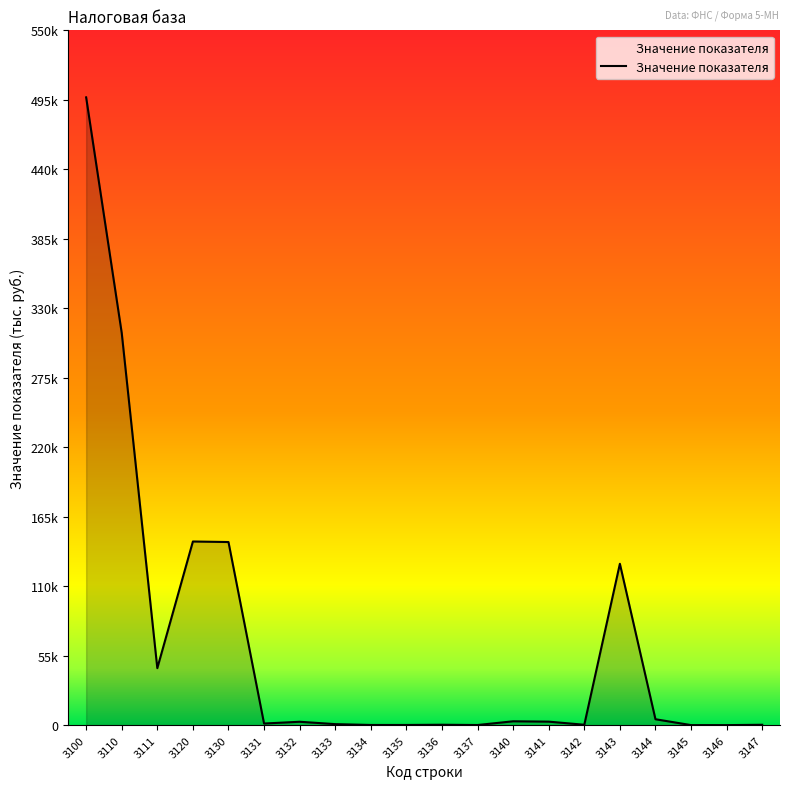

Does the chart display data point markers on the line(s)?

No